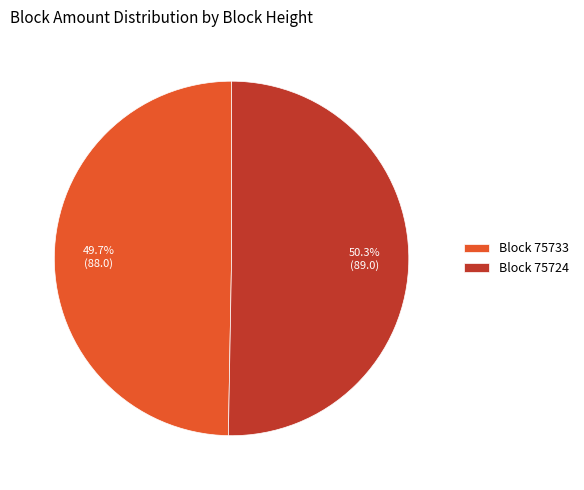

What portion of the pie excludes Block 75724?

49.7%